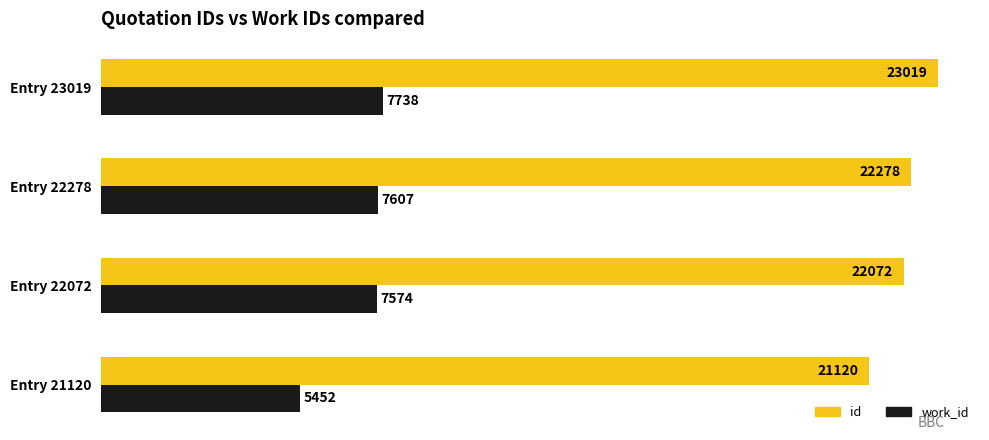

At how many categories does at least one series exceed 20803?

4